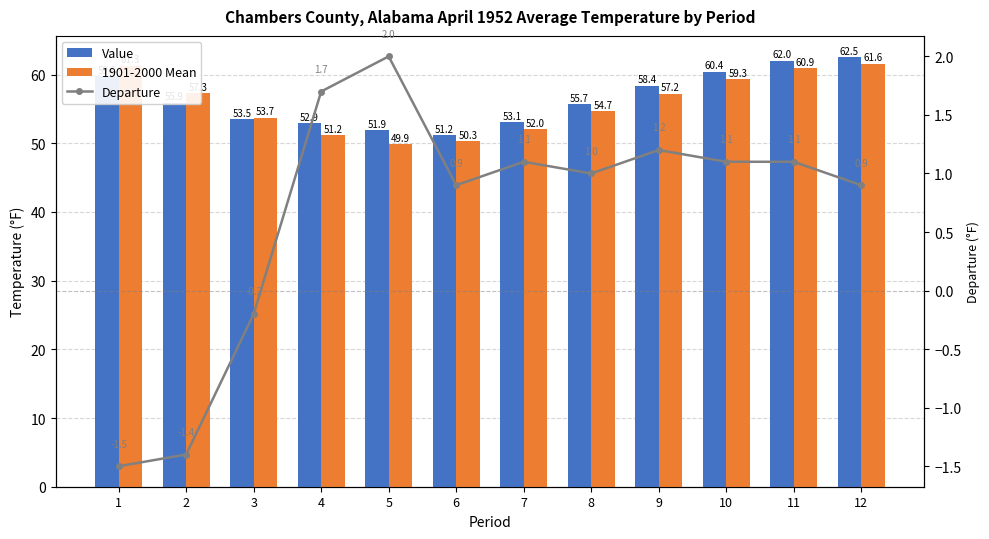

What are all the series names shown in the legend?

Value, 1901-2000 Mean, Departure